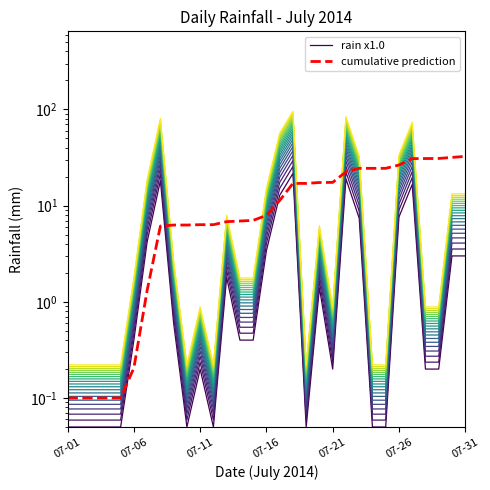

At which label does rain x1.0 reach its peak?

17